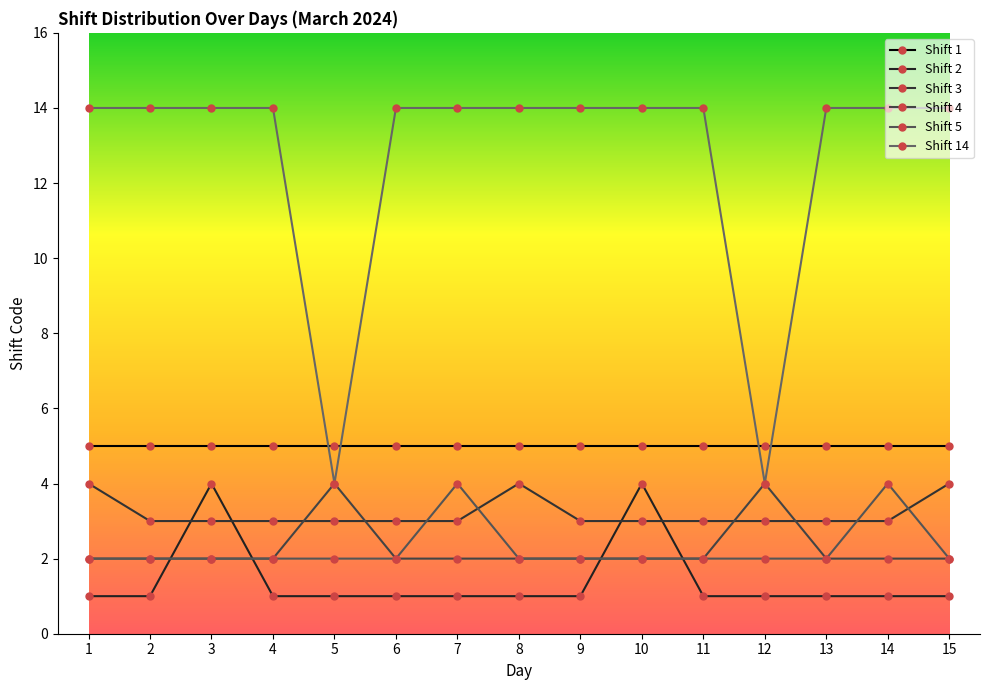

True or false: Shift 3 and Shift 1 intersect in this chart.

False